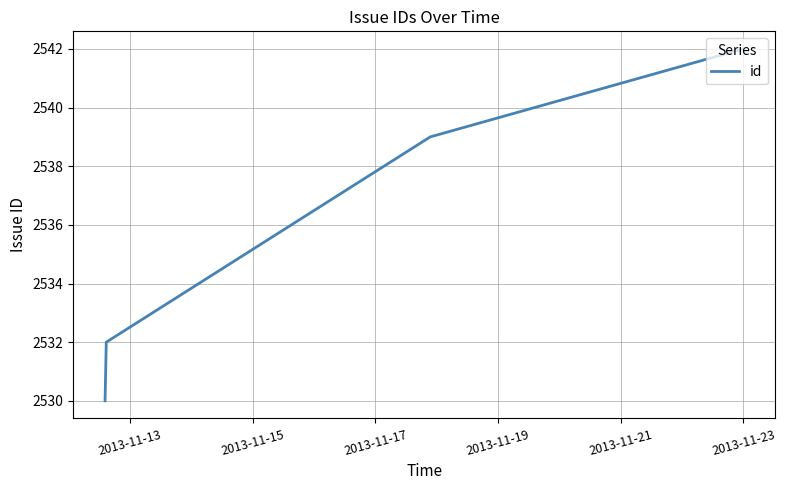

What is the greatest value displayed?

2542